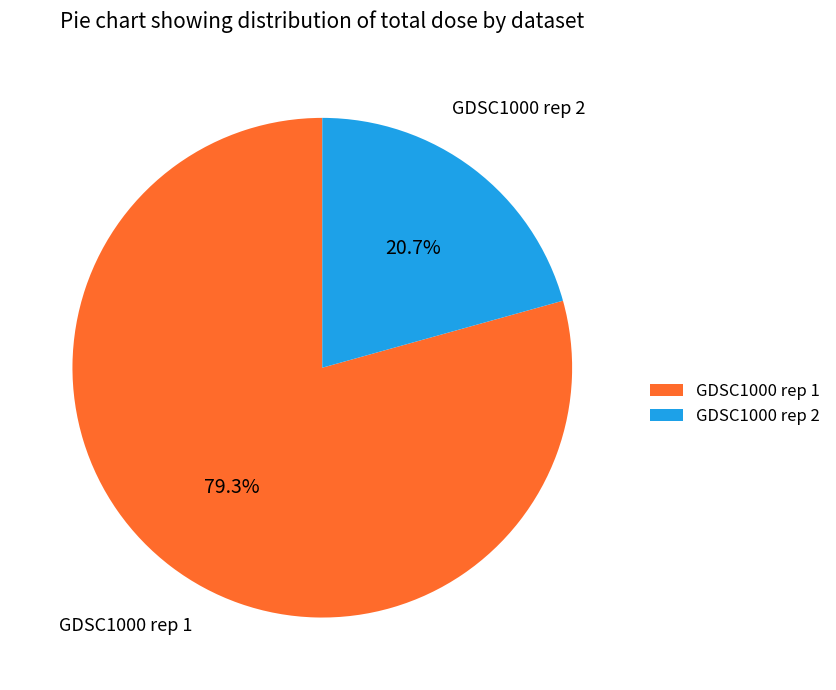

What is the ratio of the value at GDSC1000 rep 1 to the value at GDSC1000 rep 2?

3.8